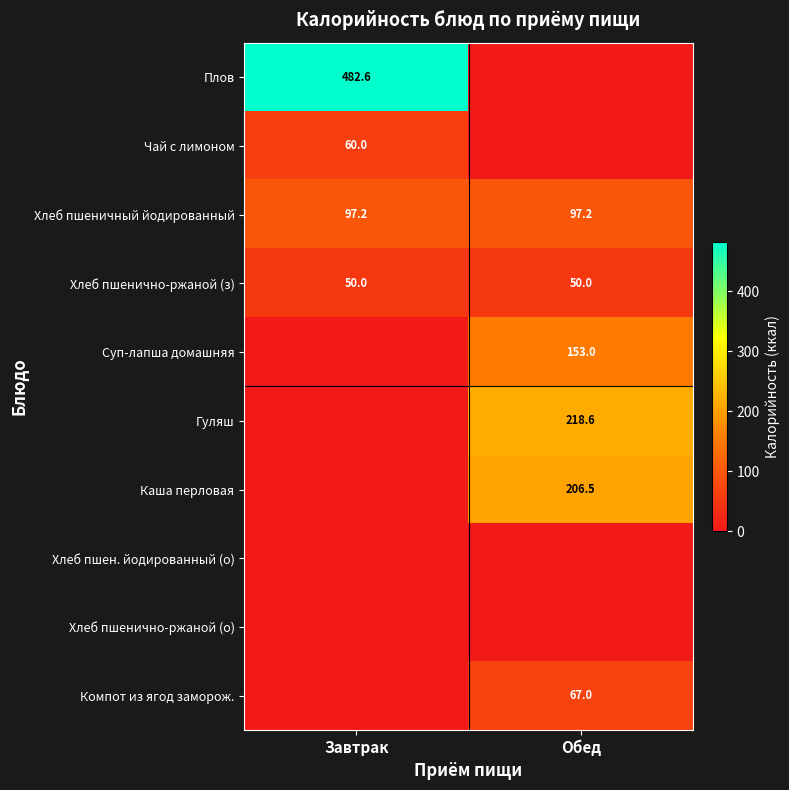

What is the minimum value for Хлеб пшенично-ржаной (з)?

50.0